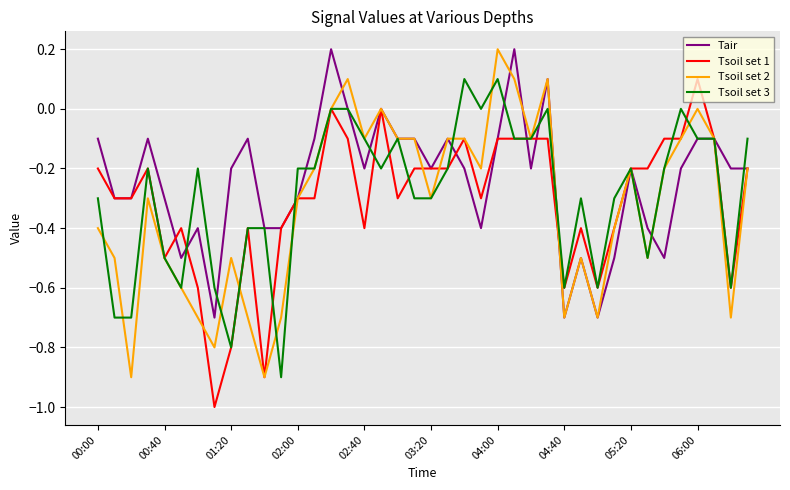

What is the lowest value of the Tsoil set 3 series?

-0.9